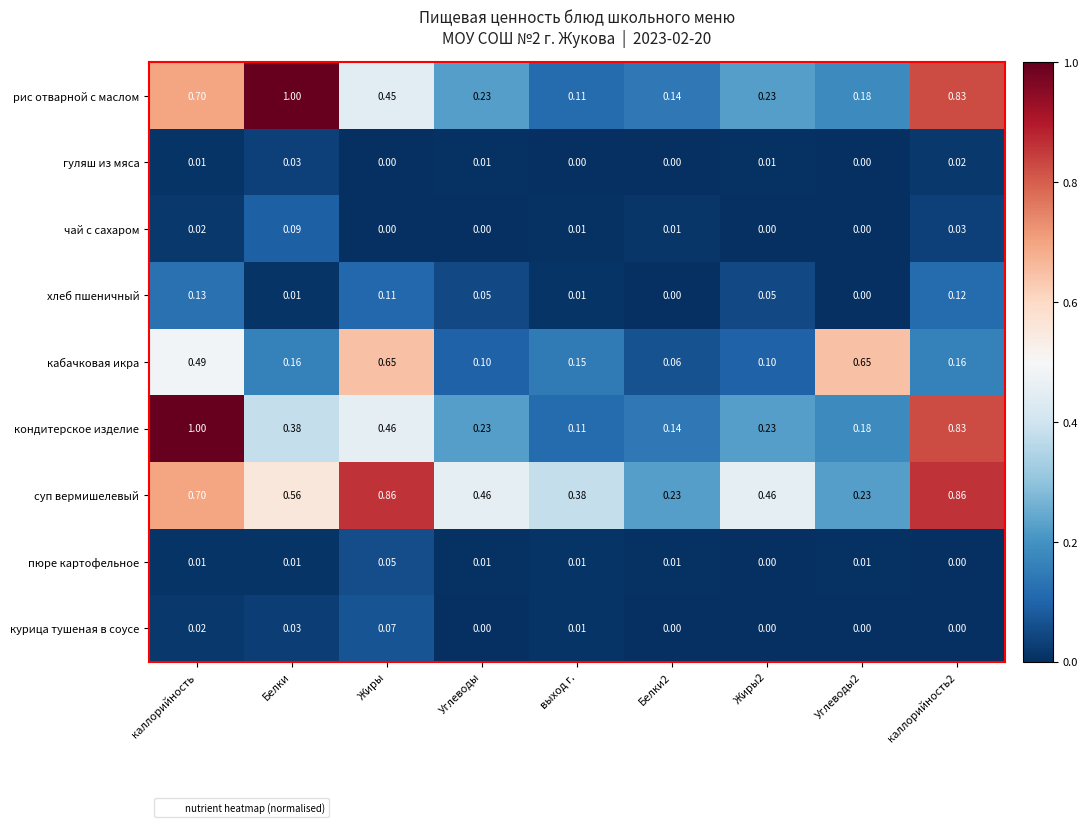

Which series changed the most between Белки and каллорийность2?

кондитерское изделие